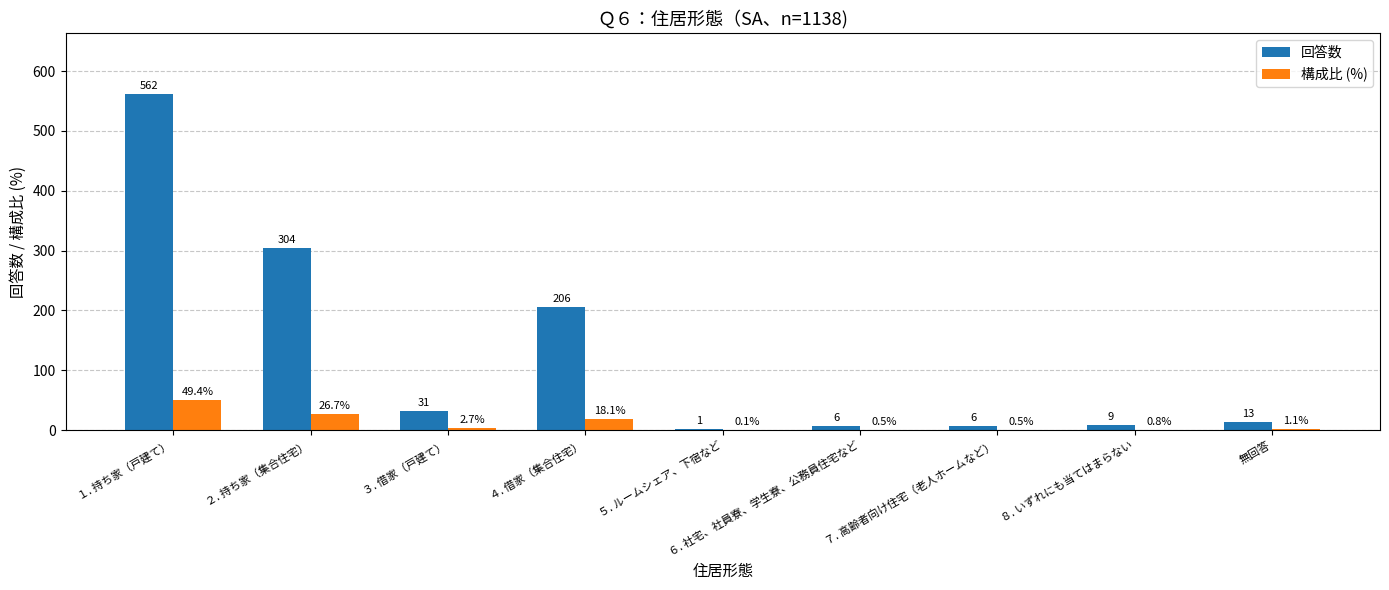

Which series has the largest total across all categories?

回答数